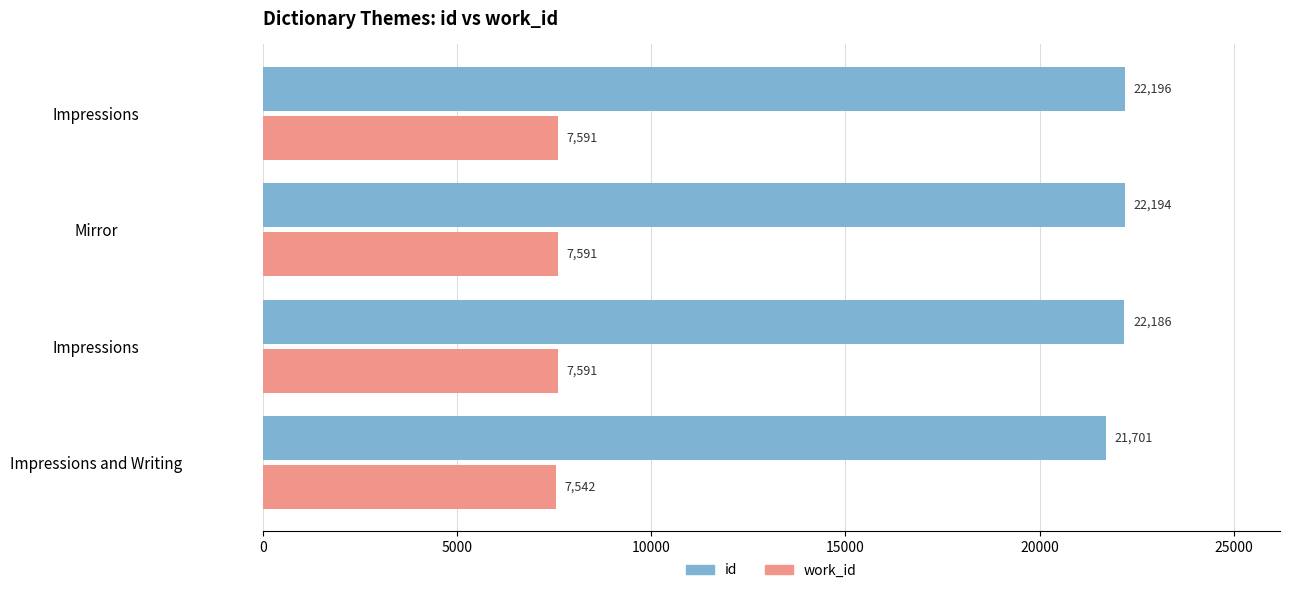

Which series has the largest total across all categories?

id